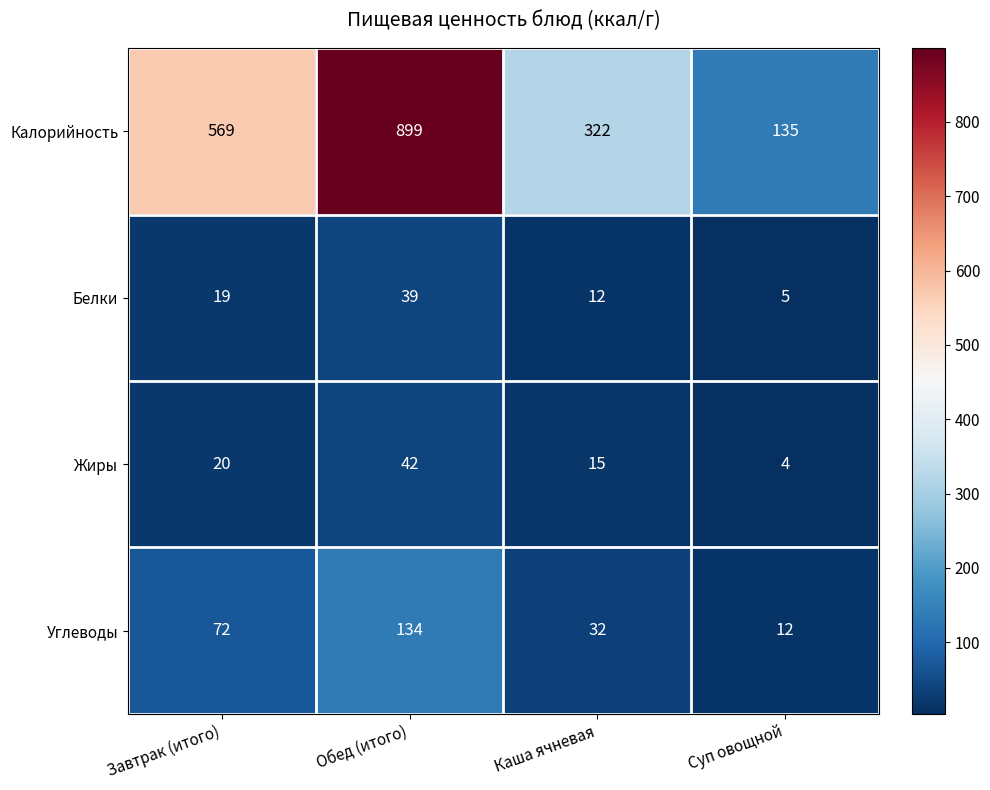

What is the approximate value of Жиры at Обед (итого), to the nearest 5?

40